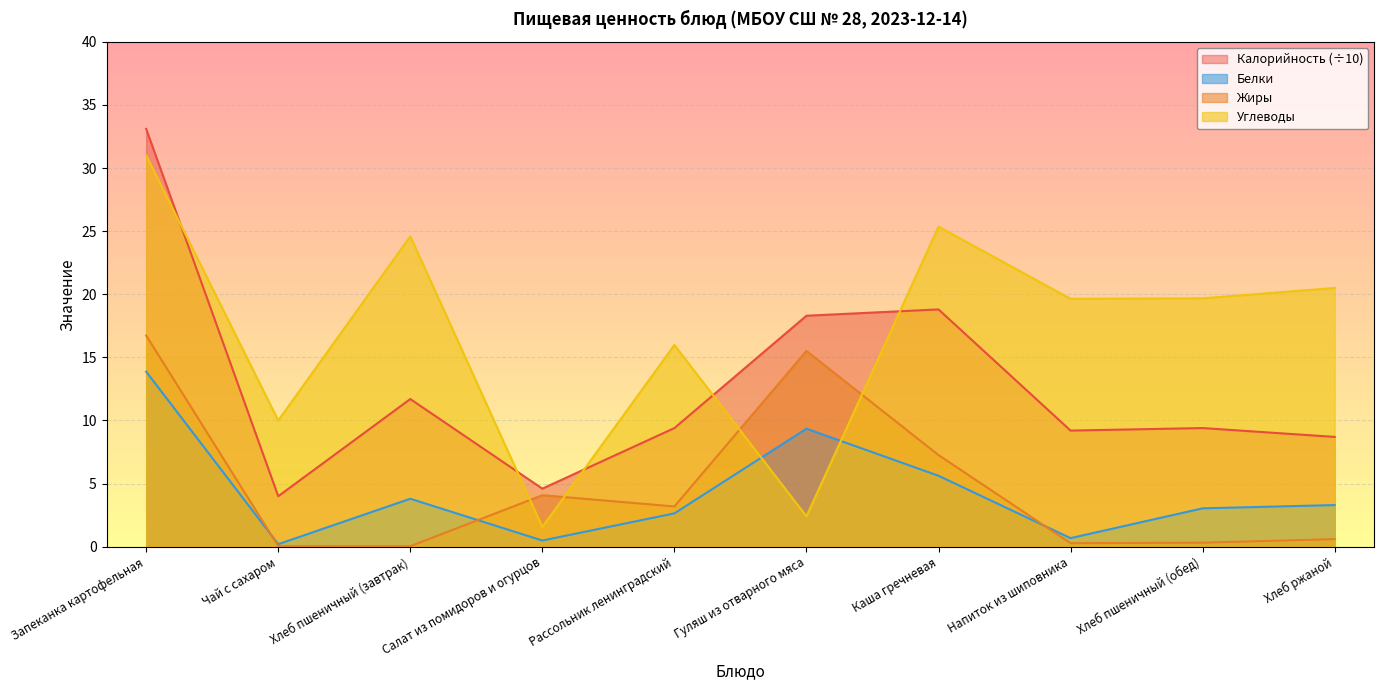

What is the difference between the maximum and second lowest values in the Жиры series?

16.7